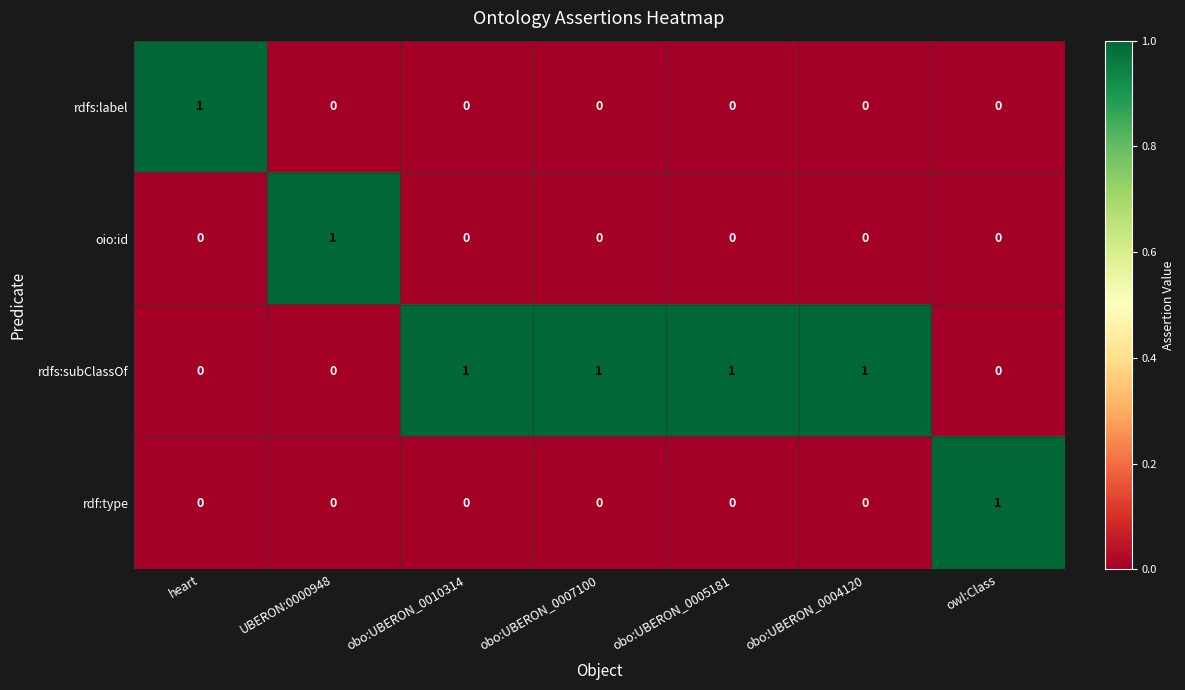

How many rdfs:subClassOf values are between 0 and 1?

7